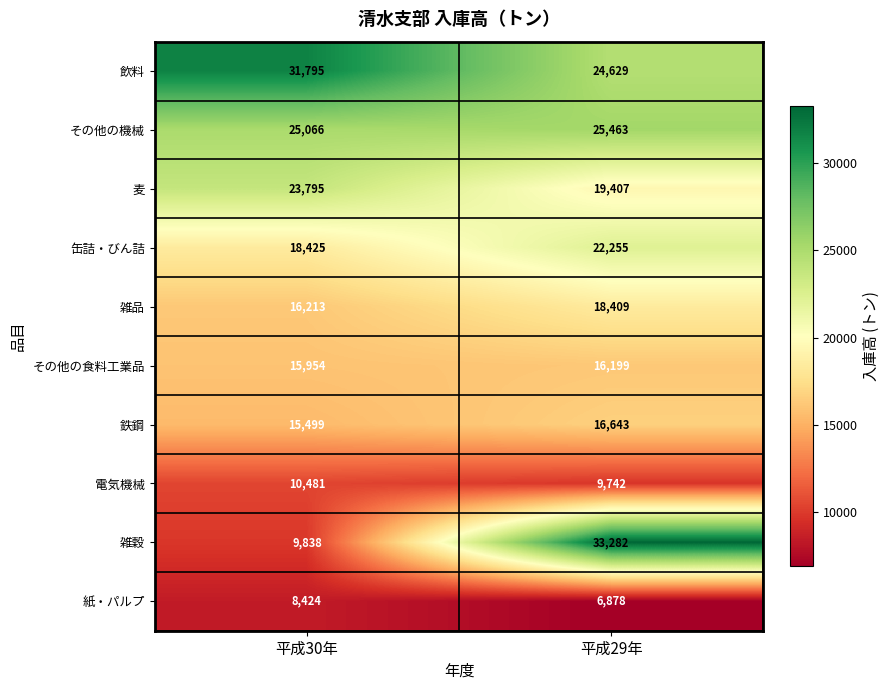

Reading left to right, transcribe all the data shown in this chart.

飲料: 31795	24629
その他の機械: 25066	25463
麦: 23795	19407
缶詰・びん詰: 18425	22255
雑品: 16213	18409
その他の食料工業品: 15954	16199
鉄鋼: 15499	16643
電気機械: 10481	9742
雑穀: 9838	33282
紙・パルプ: 8424	6878